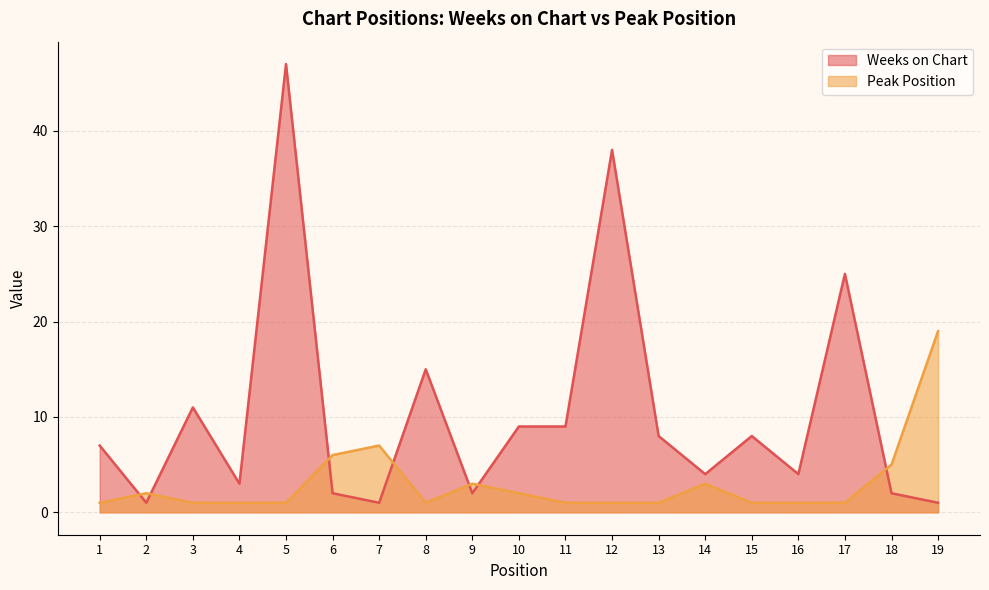

Which category has the lowest value across all series?

2